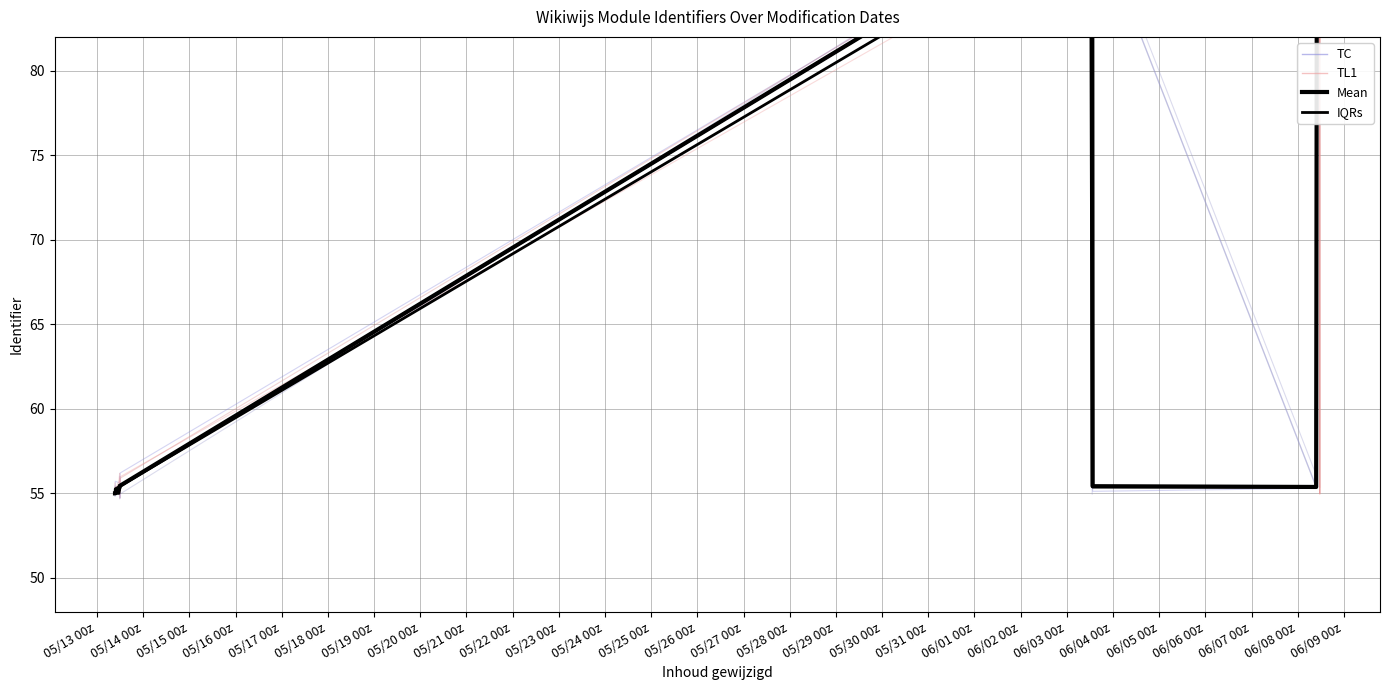

Which has a higher value, 05/23 00z or 05/16 00z?

05/23 00z